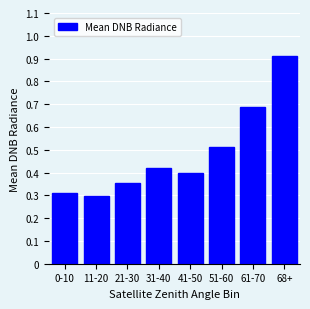

Is it true that the value at 11-20 is 0.1?

False